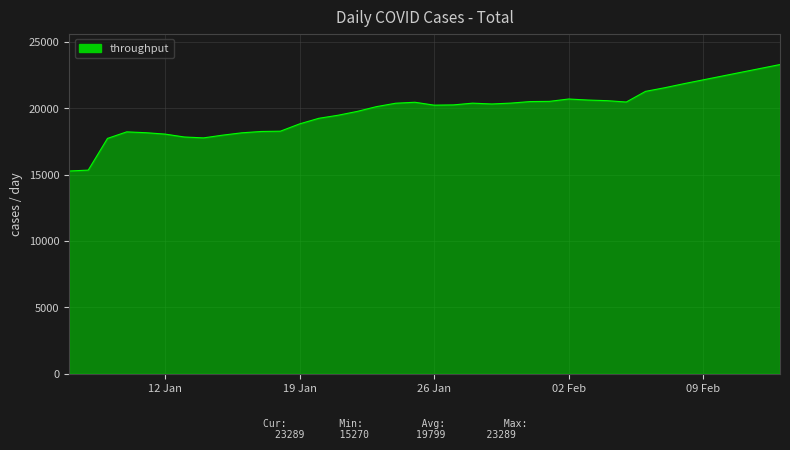

What is the difference between the maximum and minimum values?

8018.7